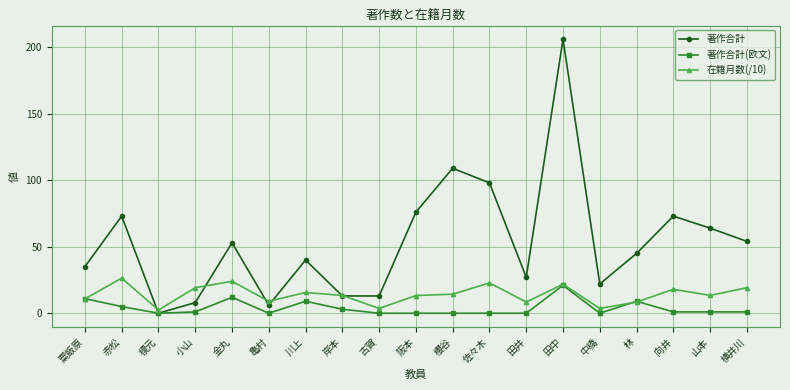

What is the maximum value for 著作合計(欧文)?

21.0